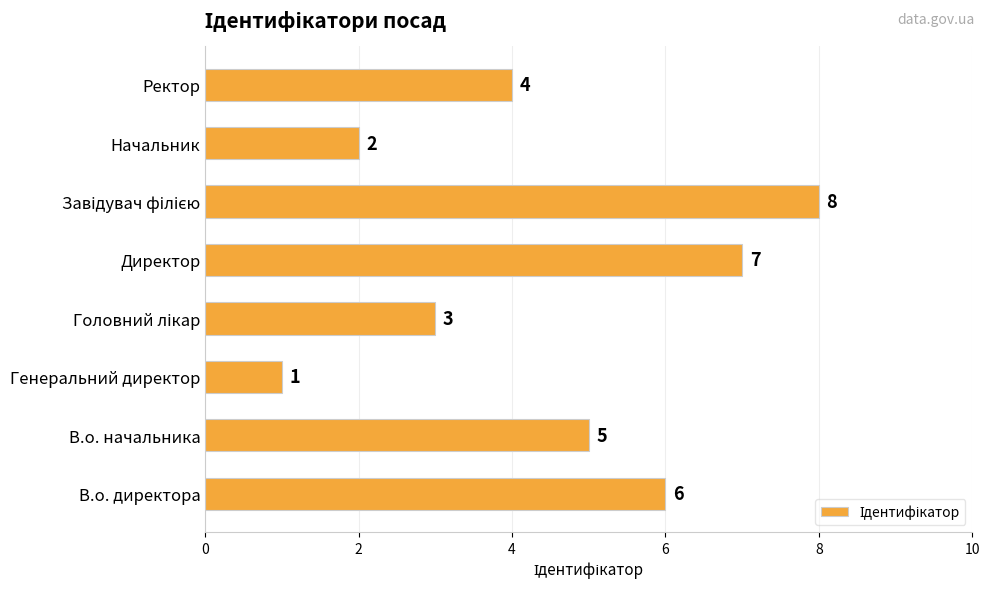

Reading bottom to top, what are all the values shown in this chart?

6	5	1	3	7	8	2	4